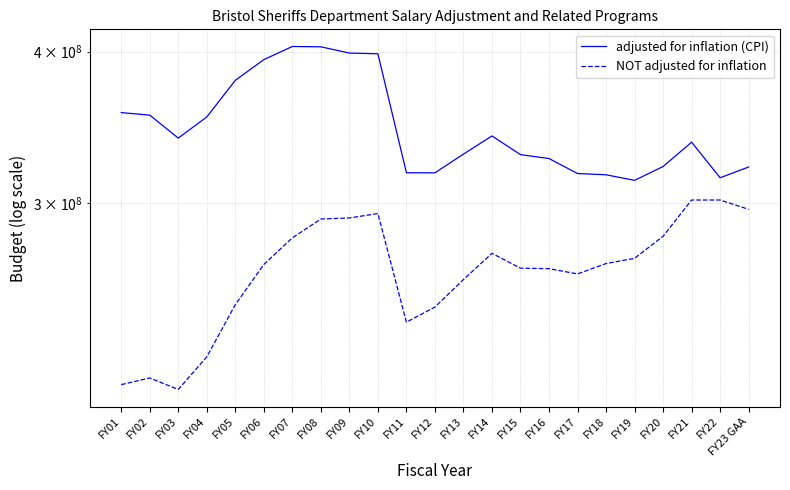

Where is the first local minimum for adjusted for inflation (CPI)?

FY03